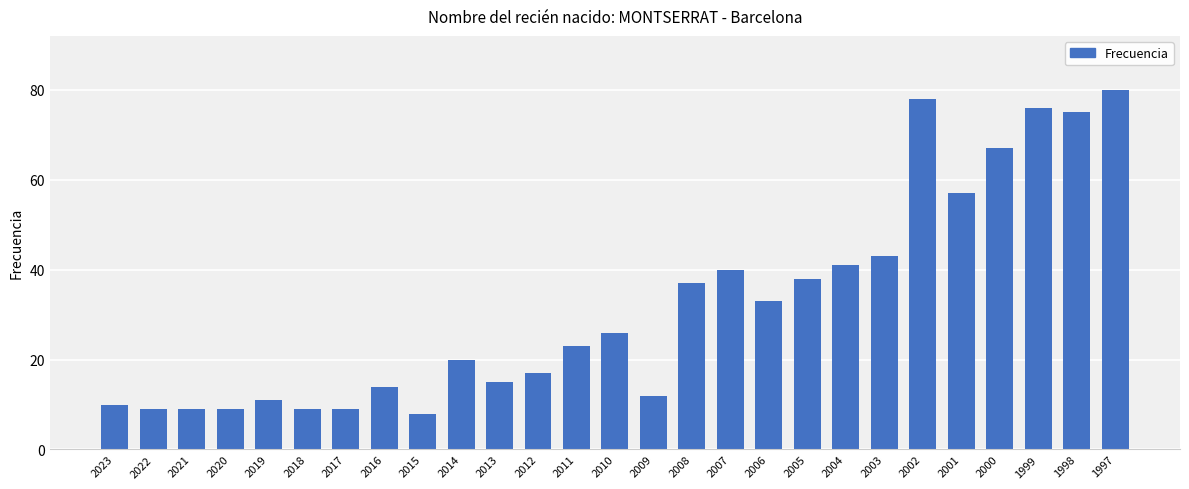

Approximately how many times larger is the value at 2016 compared to 2010?

0.5